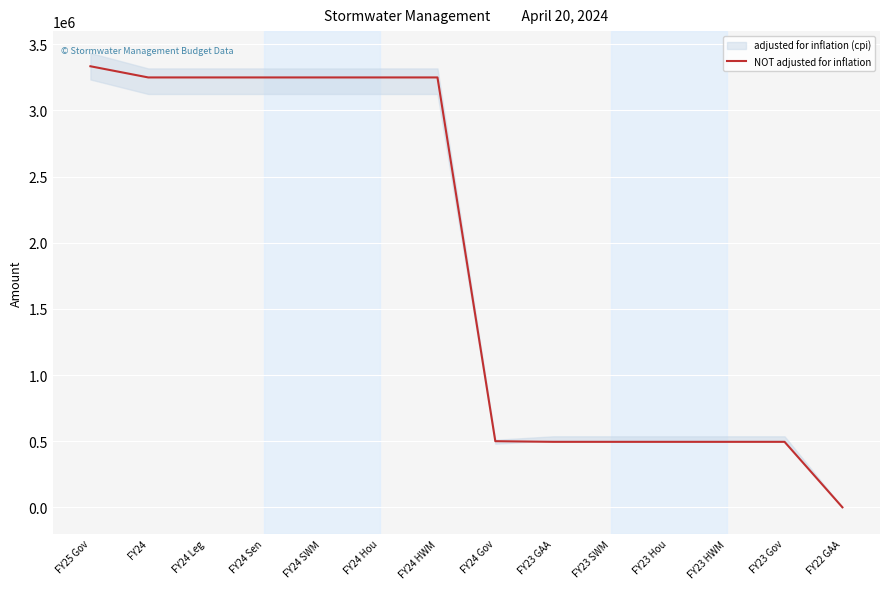

The chart shows a value of 836691 at FY24. True or false?

False